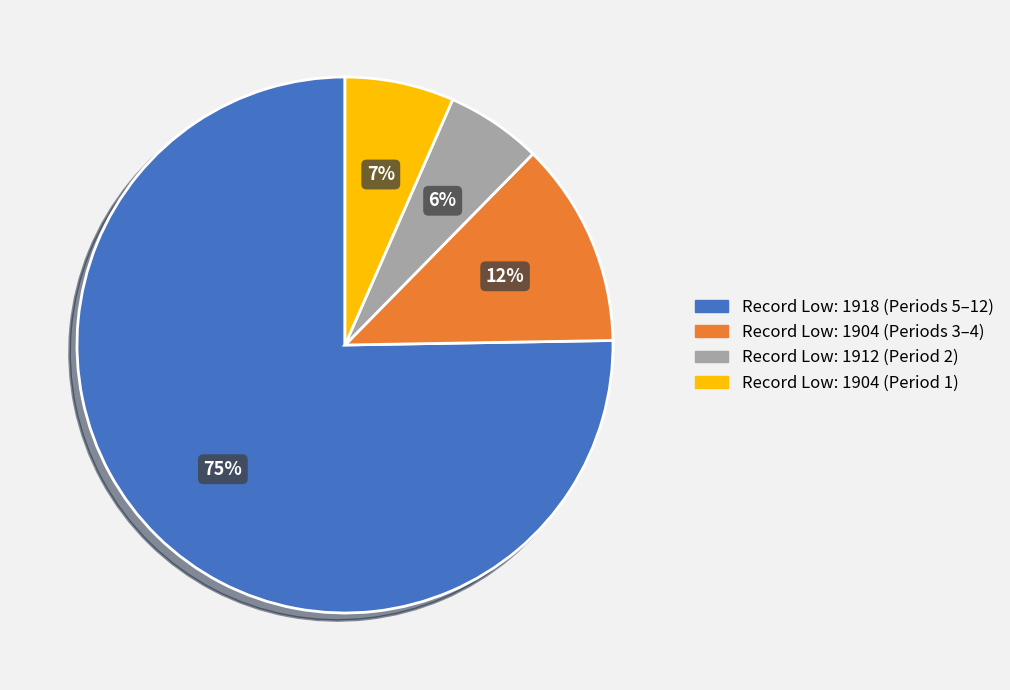

To the nearest percent, what is the difference between the largest and smallest slice percentages?

69%